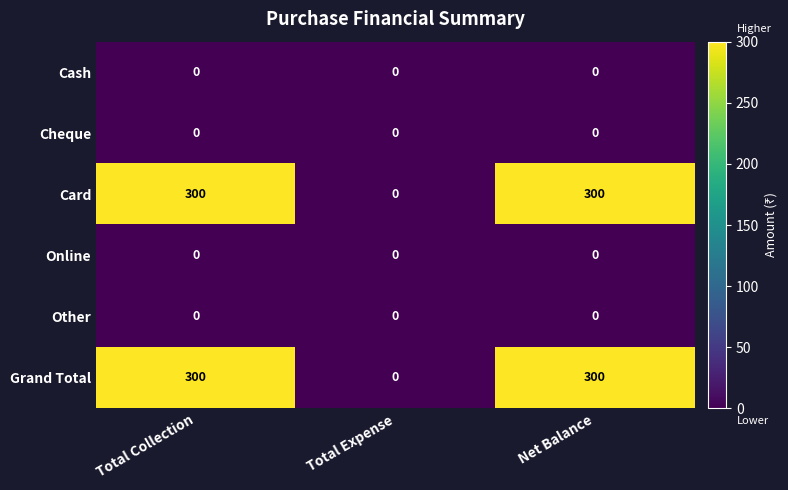

List the series in order of their peak value, lowest first.

Cash, Cheque, Online, Other, Card, Grand Total